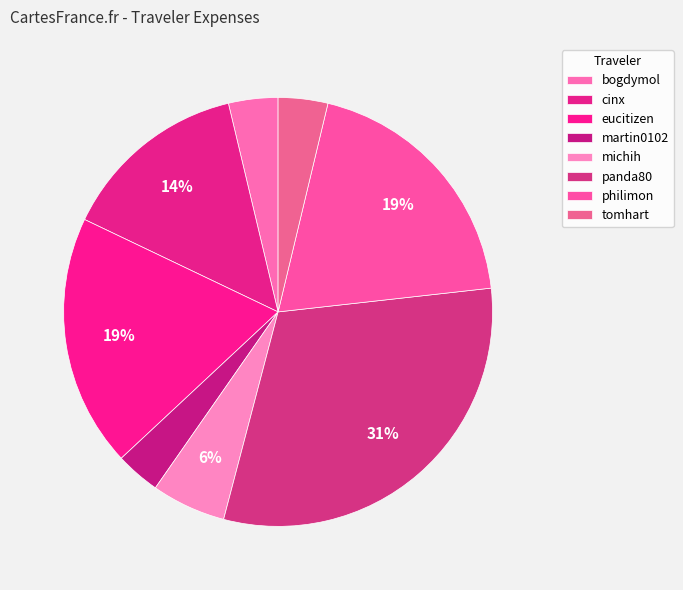

Which category has the biggest portion of the pie?

panda80